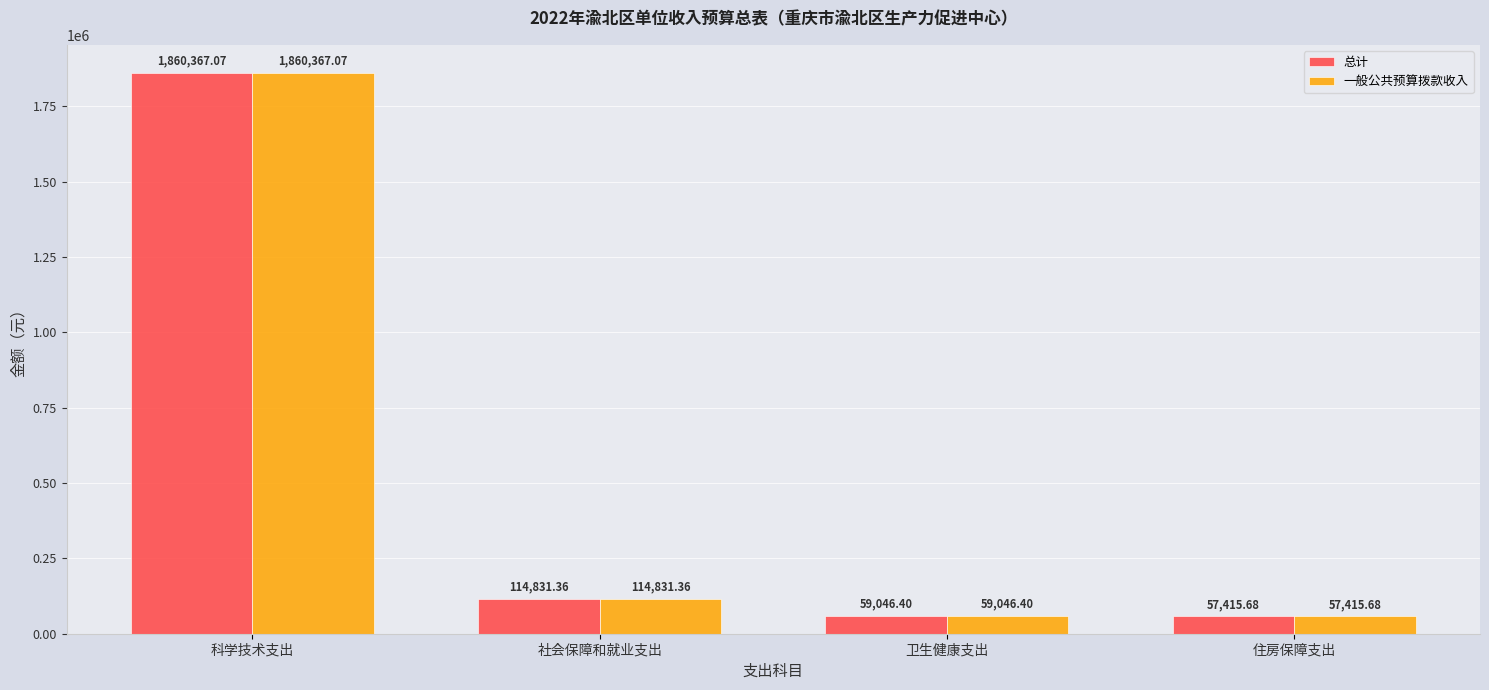

How many bars are there in each group?

2